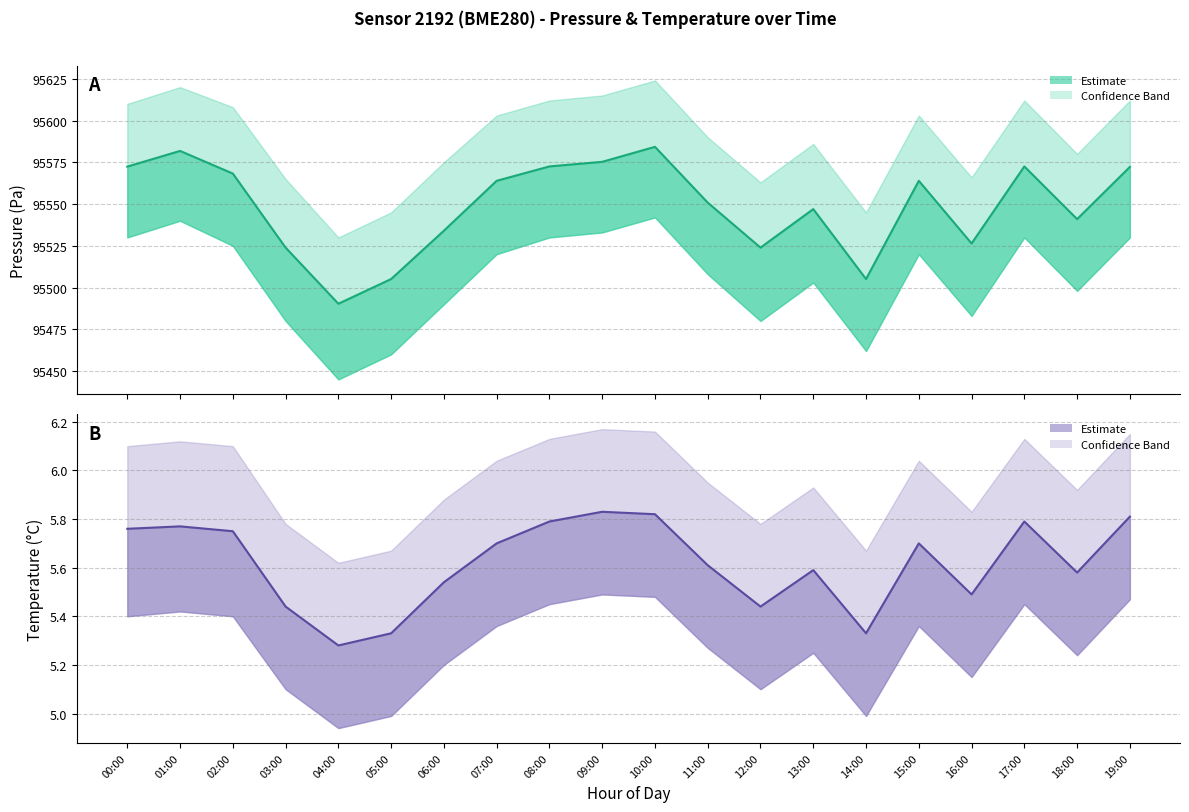

What is the value of the pressure_upper point at the 6th from the left?

95545.0